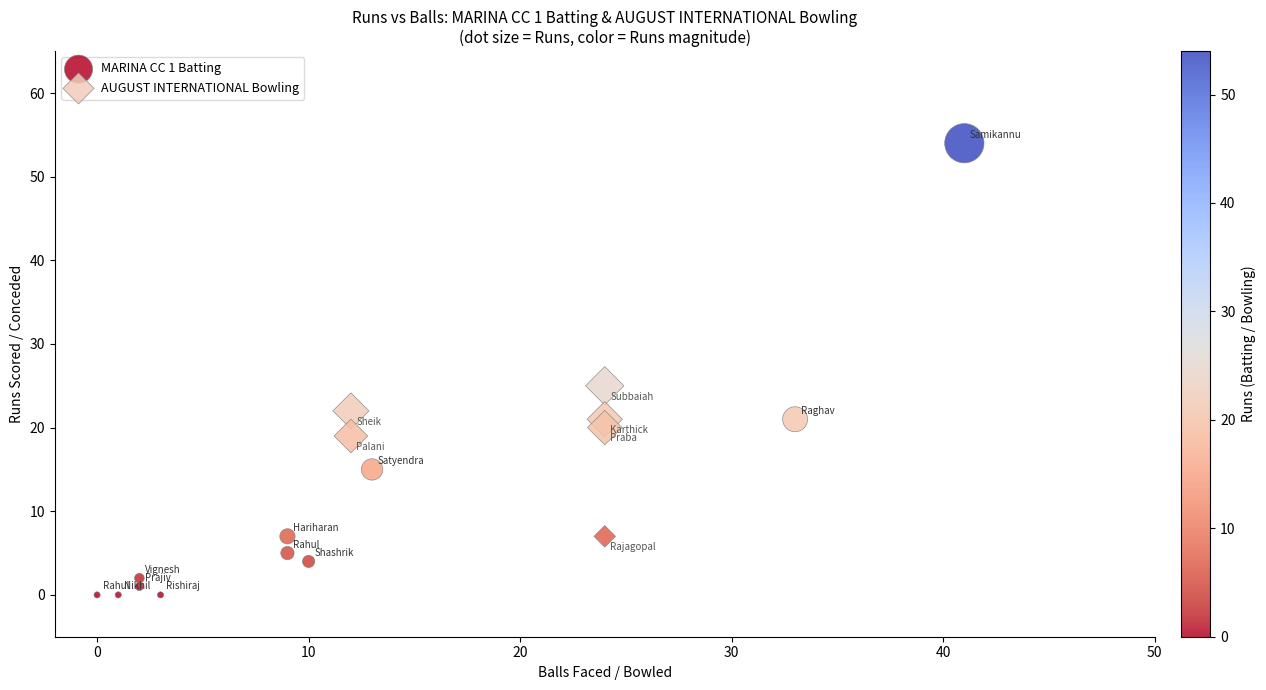

Which series reaches the maximum Y coordinate?

MARINA CC 1 Batting